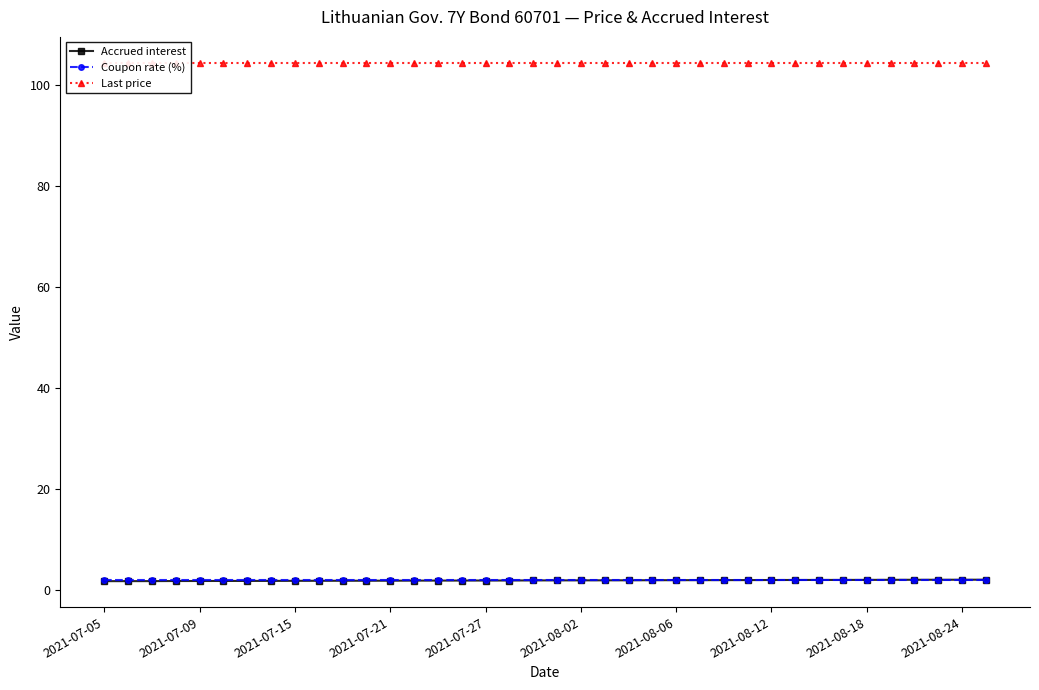

The value of Coupon rate (%) at 22 is 2.1. True or false?

True